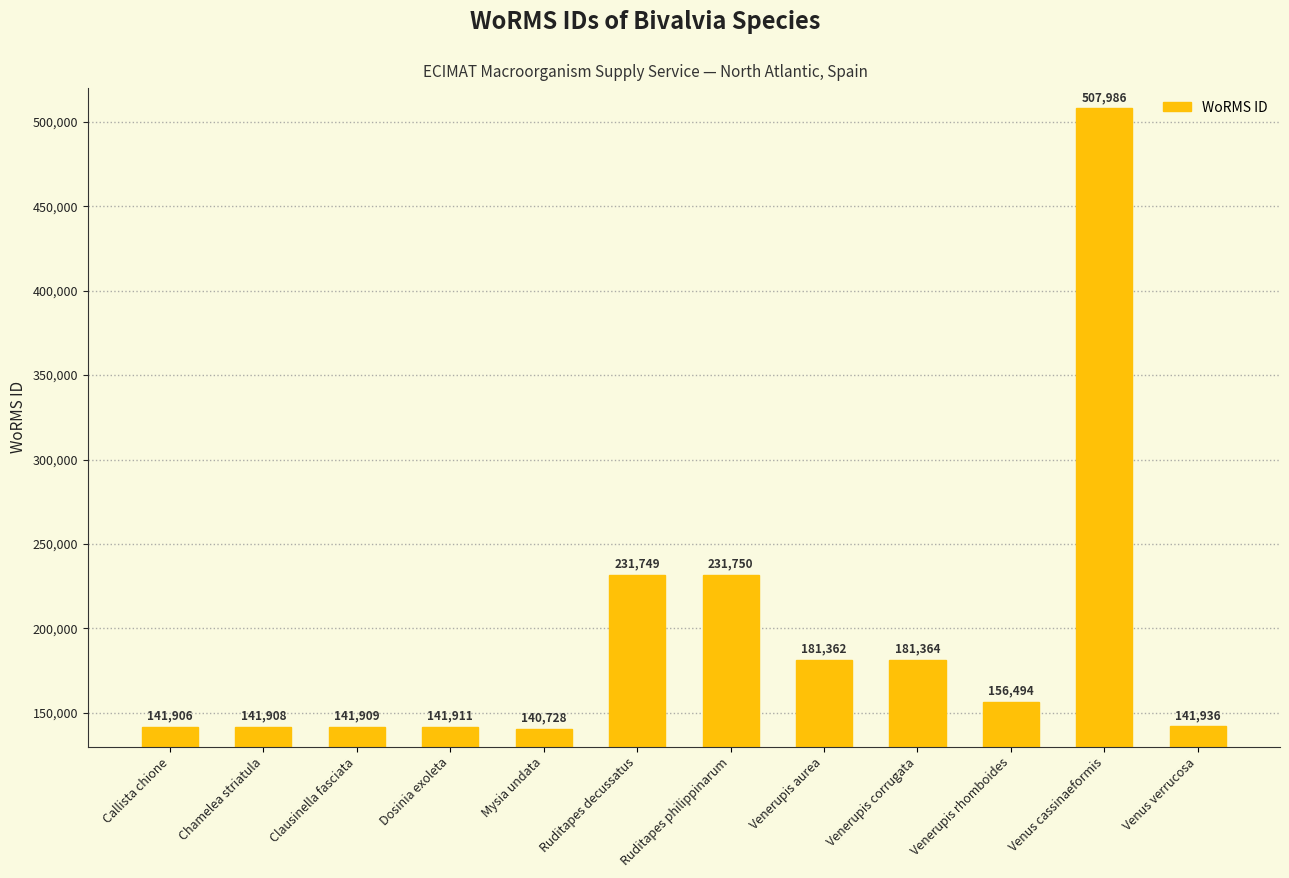

What is the average value?

195084